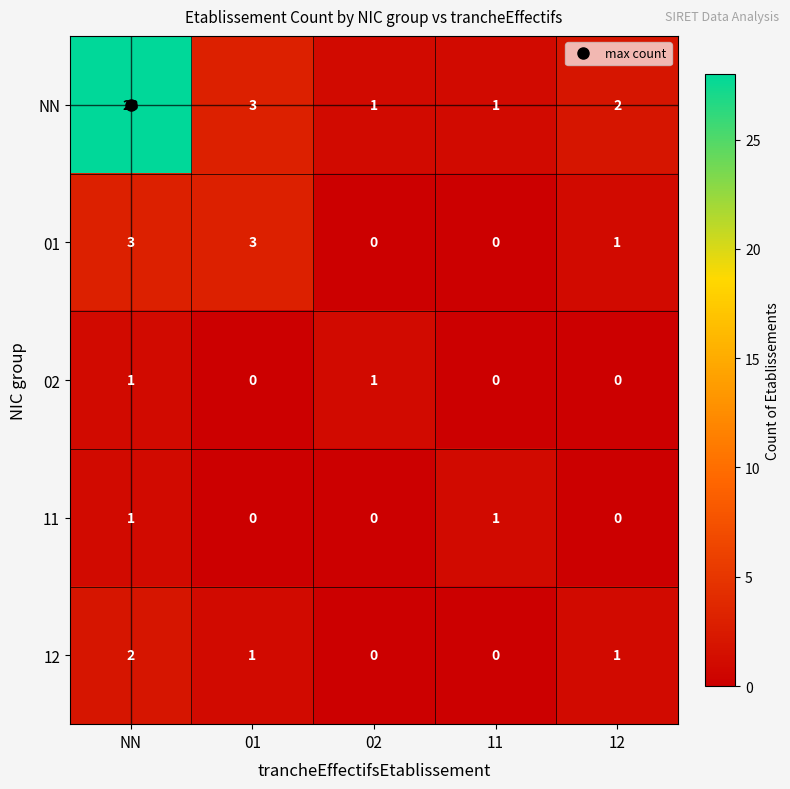

What is the sum of all 12 values?

4